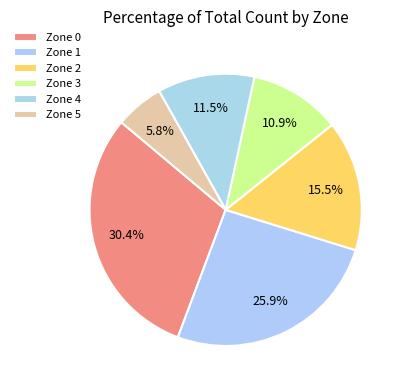

Rank the categories by value from lowest to highest.

Zone 5, Zone 3, Zone 4, Zone 2, Zone 1, Zone 0